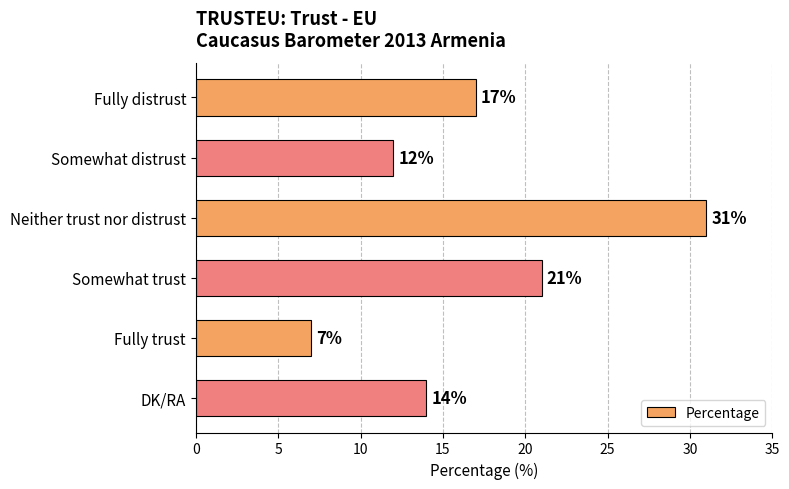

What is the difference between the maximum and minimum values?

24